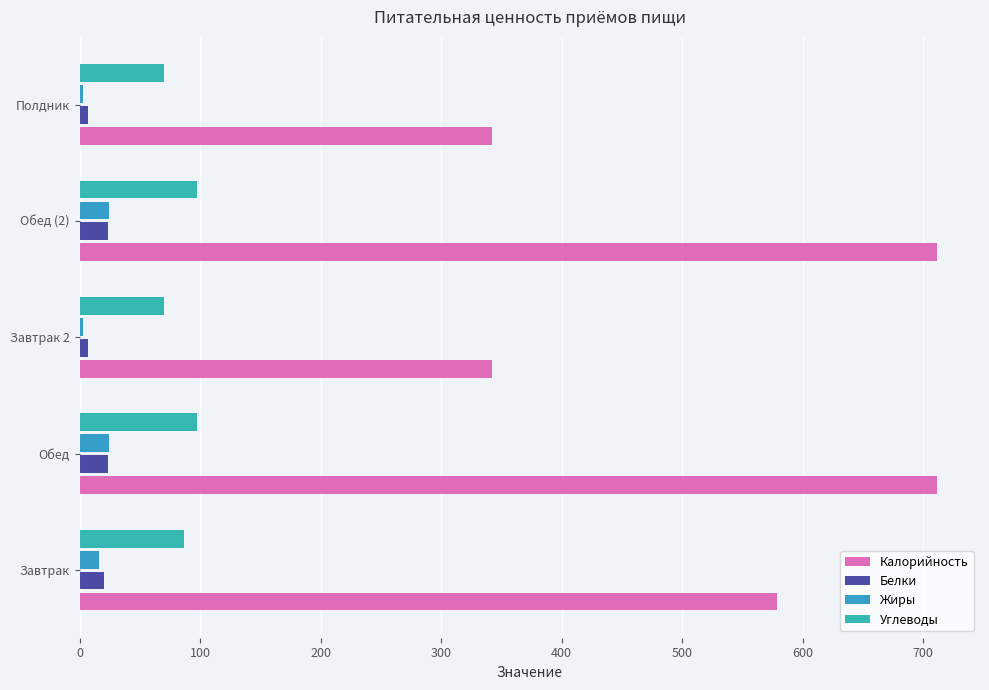

Reading left to right, transcribe all the data shown in this chart.

Калорийность: 578.8	711.7	342.4	711.7	342.4
Белки: 20.2	23.8	7.1	23.8	7.1
Жиры: 16.3	24.2	3.2	24.2	3.2
Углеводы: 86.8	97.5	69.8	97.5	69.8